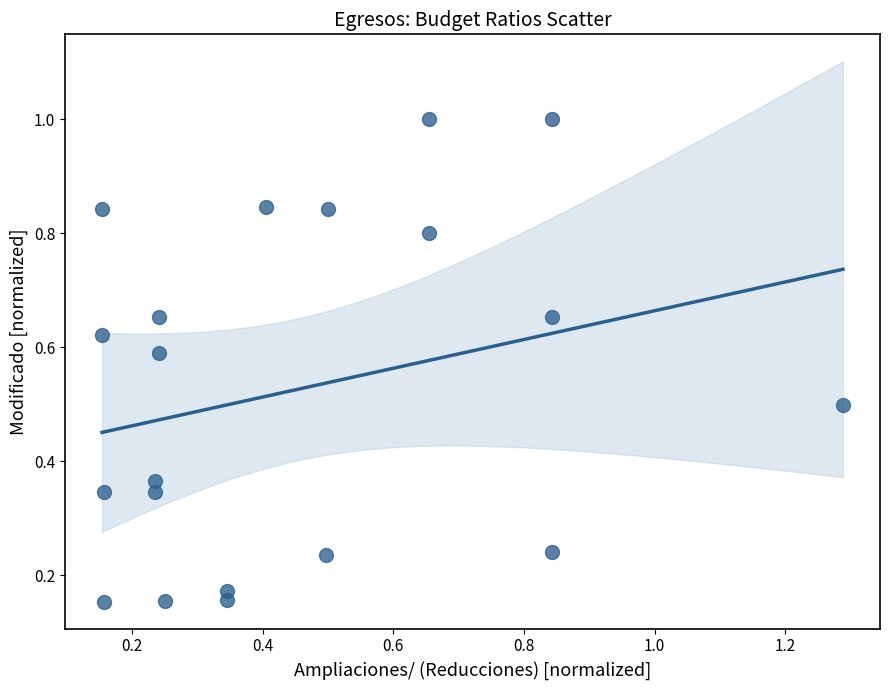

What is the range of X values (max minus min)?

1.1